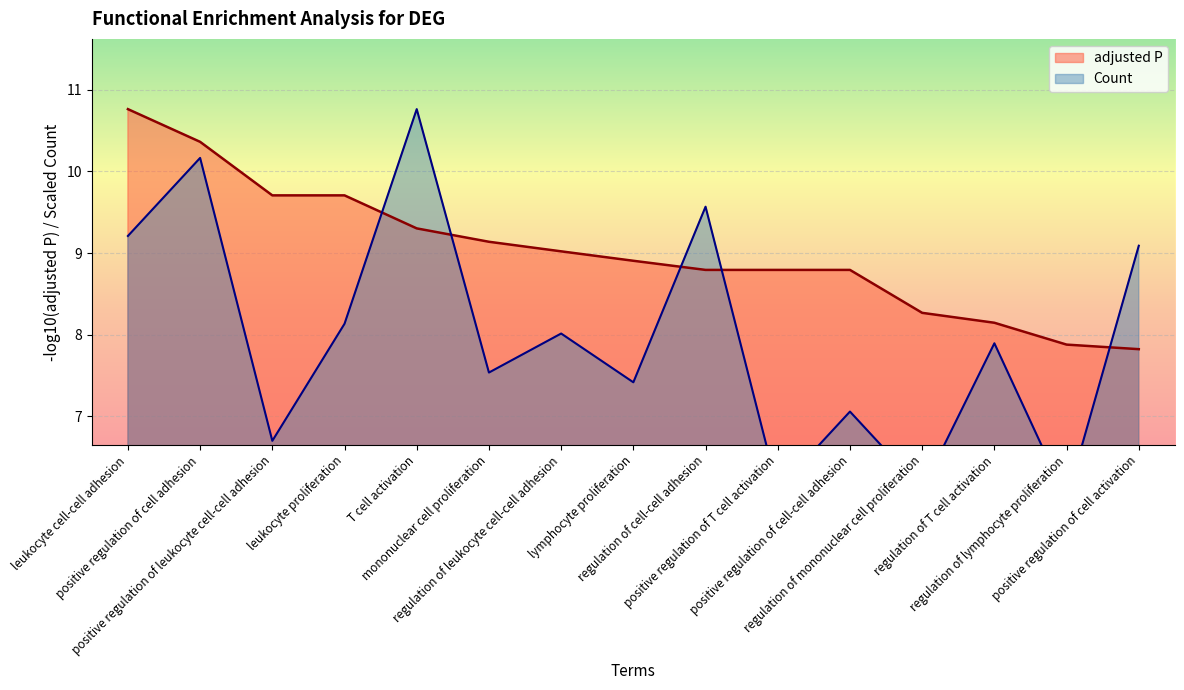

What is the minimum value for adjusted P?

7.8